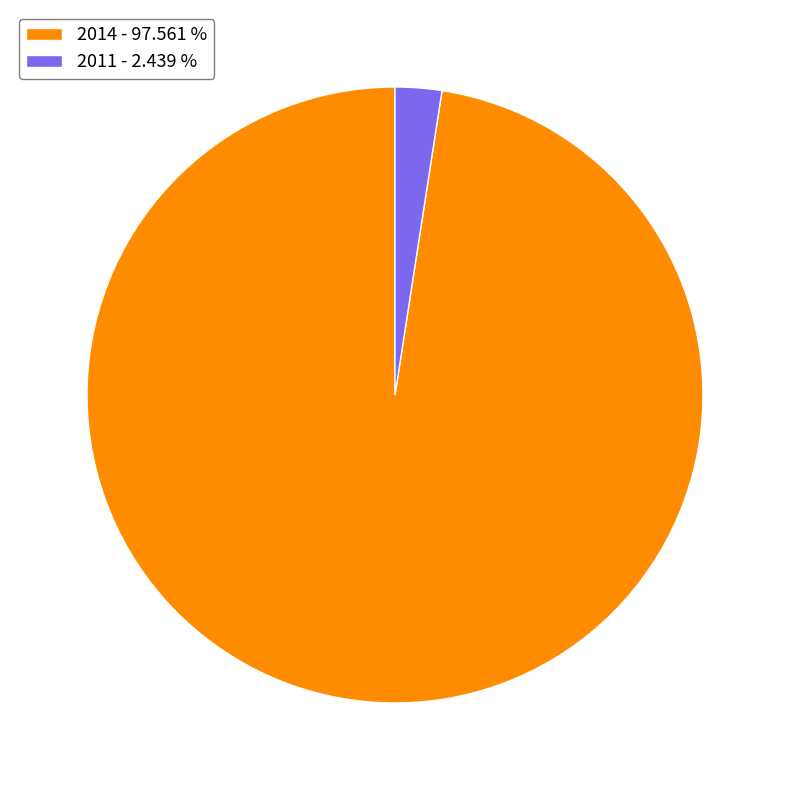

Count the number of slices in the pie.

2